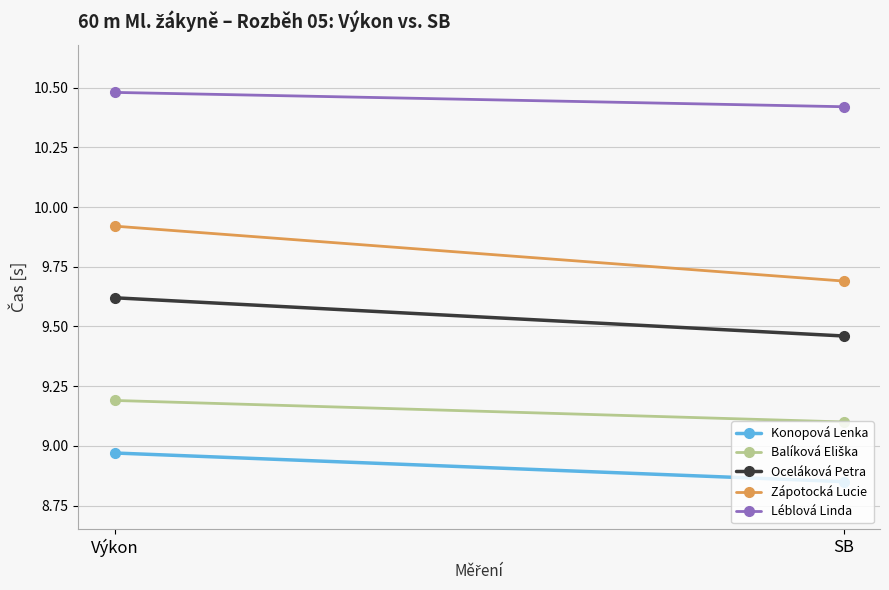

What is the value of the Léblová Linda point at the 2nd from the left?

10.4